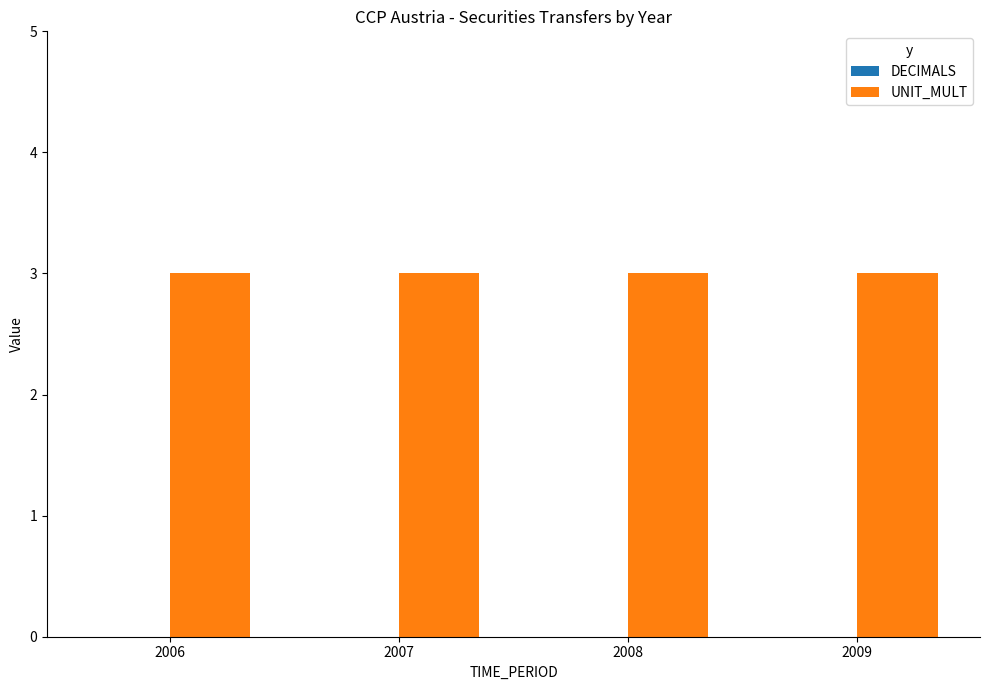

List the series in order of their overall mean, lowest first.

DECIMALS, UNIT_MULT